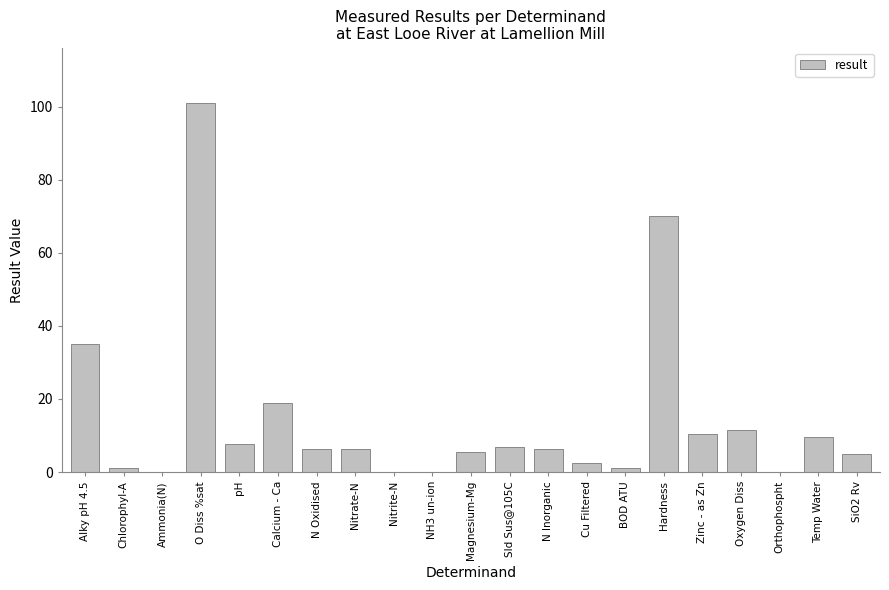

The value at N Oxidised is 9.9. True or false?

False